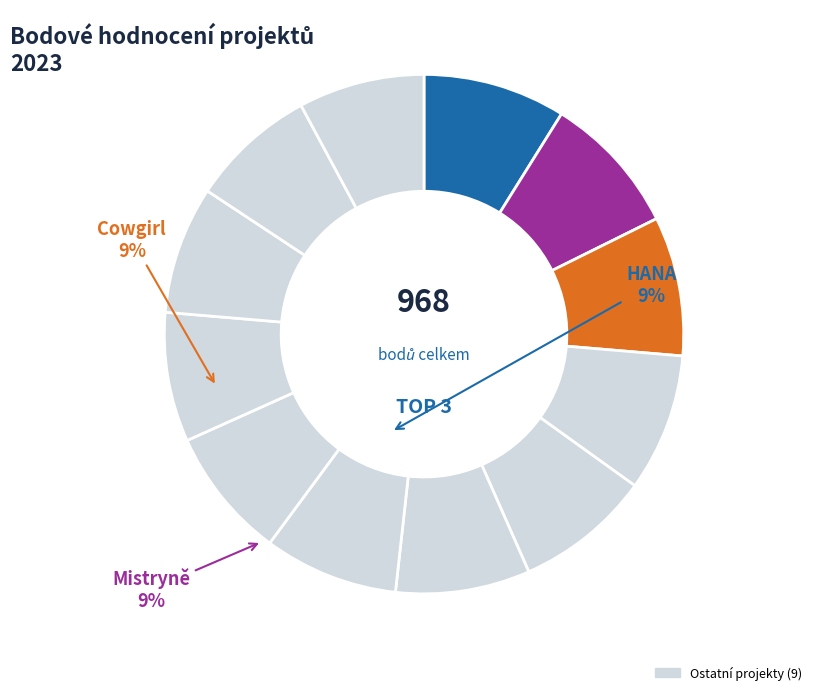

Count the number of slices in the pie.

12